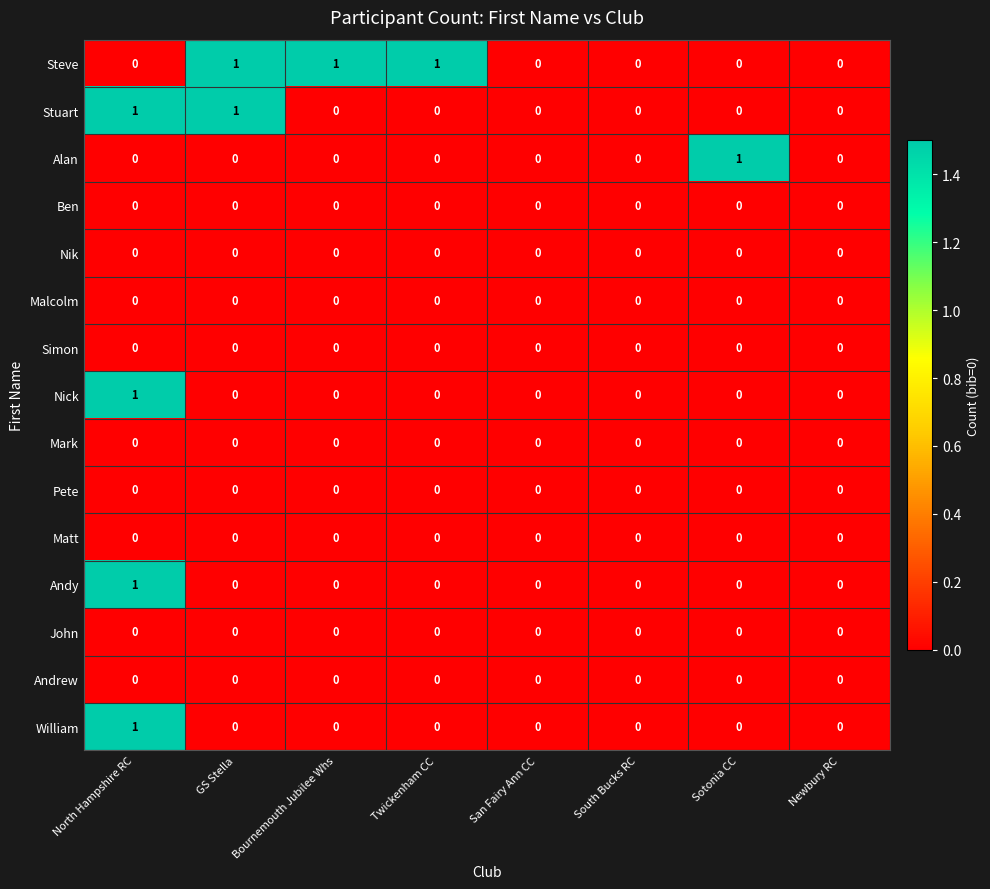

Count the William values in the range 0 to 1.

8